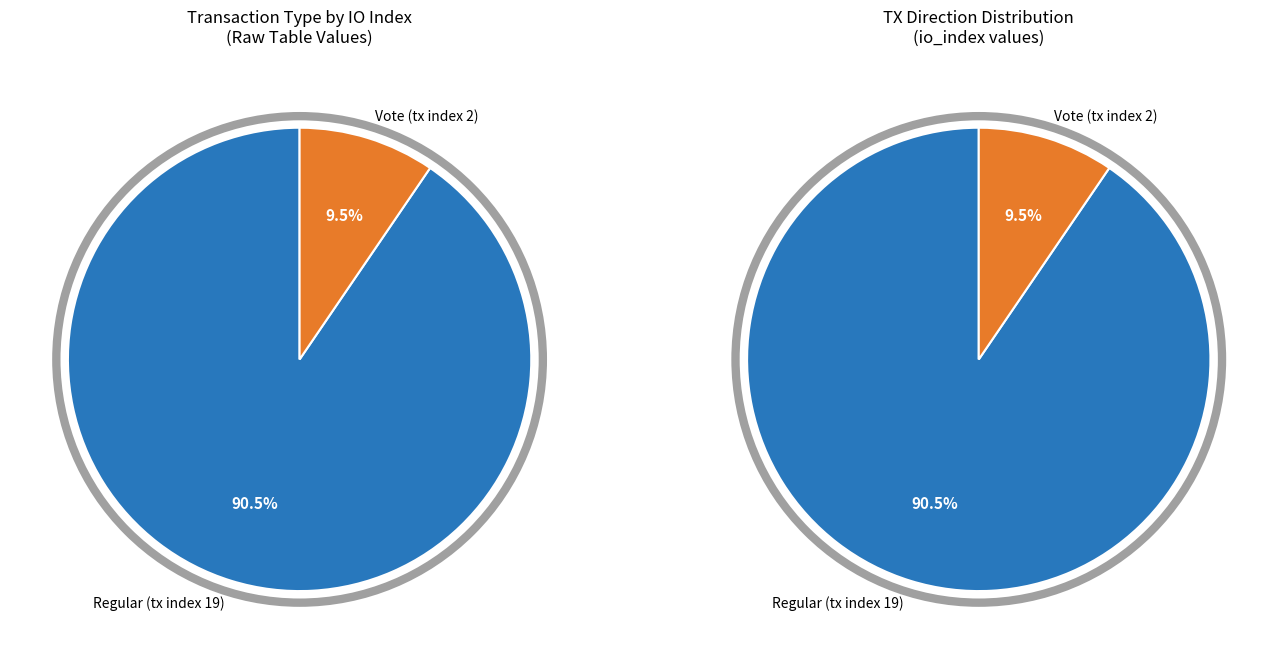

To the nearest percent, what is the difference between the Regular (tx index 19) and Vote (tx index 2) slice percentages?

81%